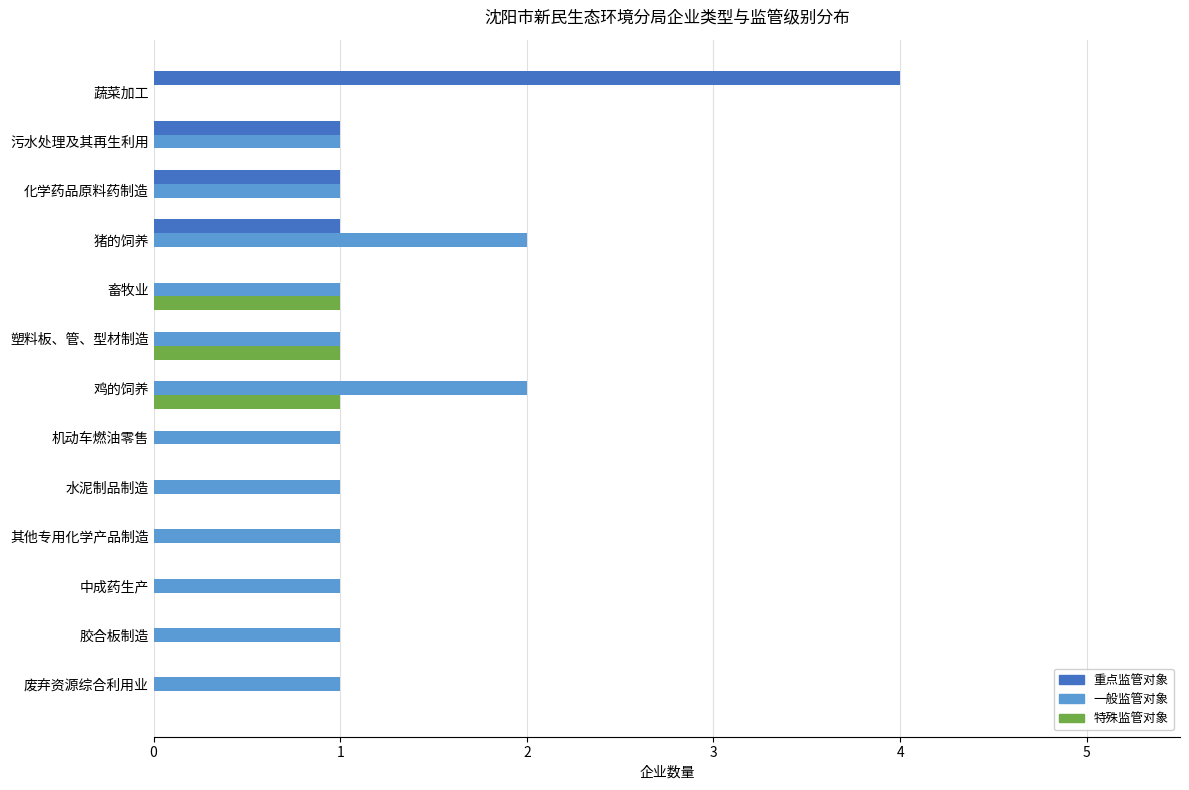

True or false: 重点监管对象 has a value of 2 at 其他专用化学产品制造.

False